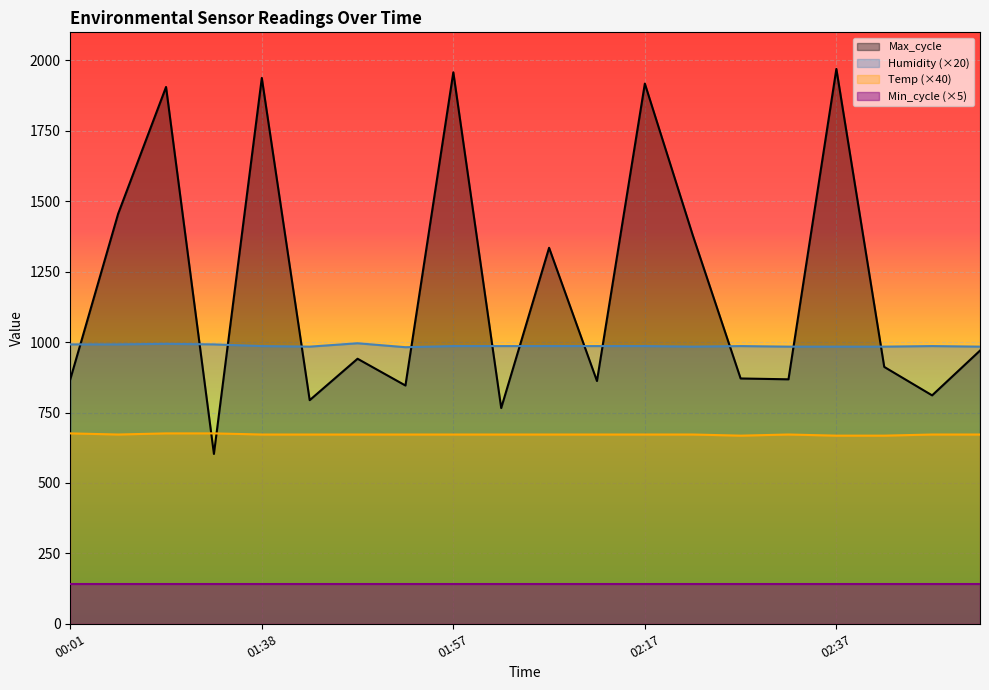

Is it true that Humidity equals 541 at 02:42?

False